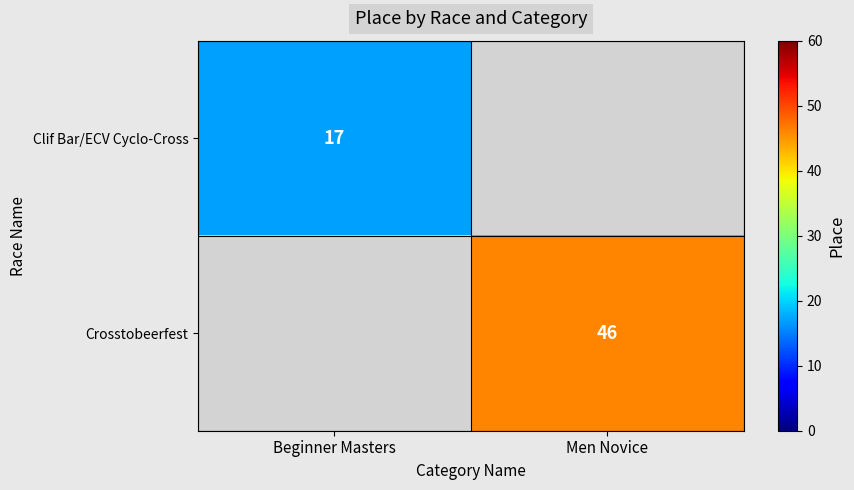

How many data points does each series have?

2